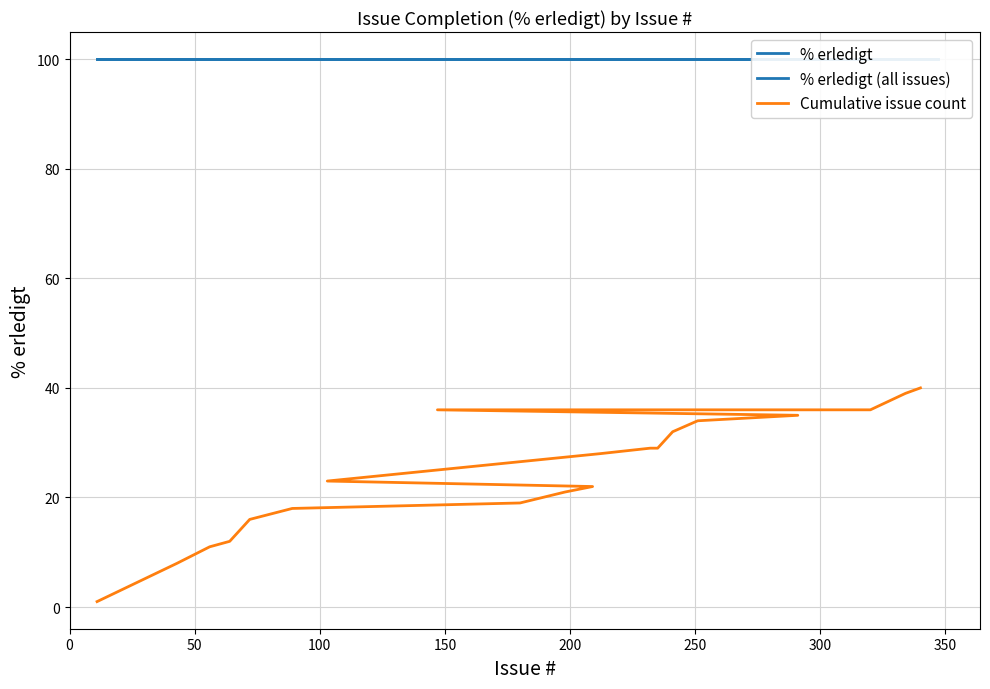

At how many categories does at least one series exceed 43?

20